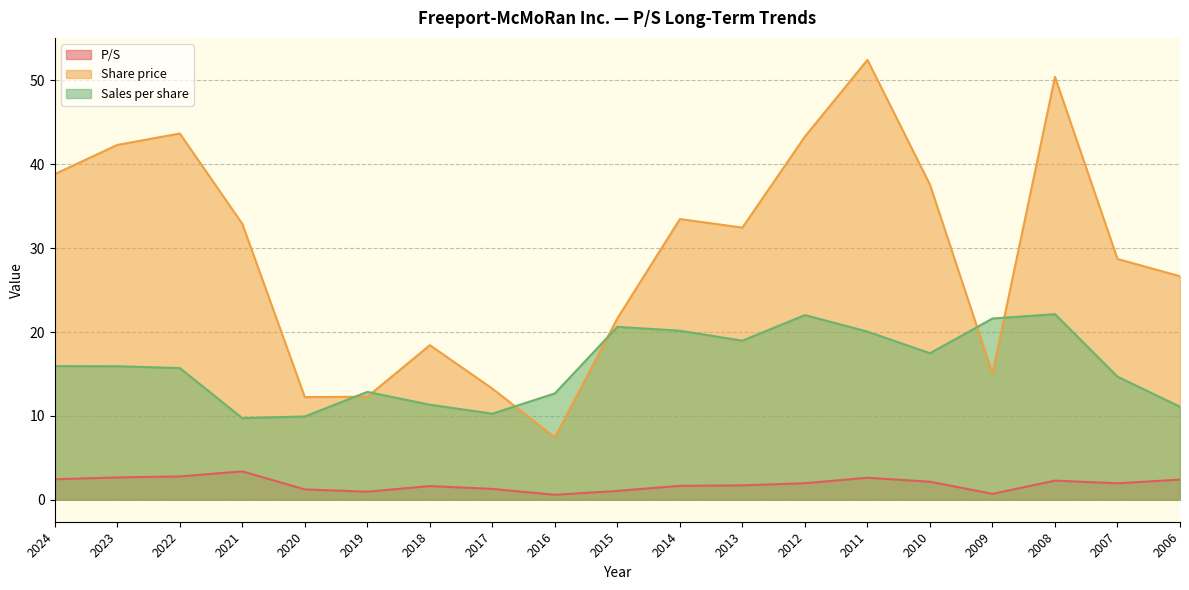

True or false: Share price and P/S cross at least once.

False